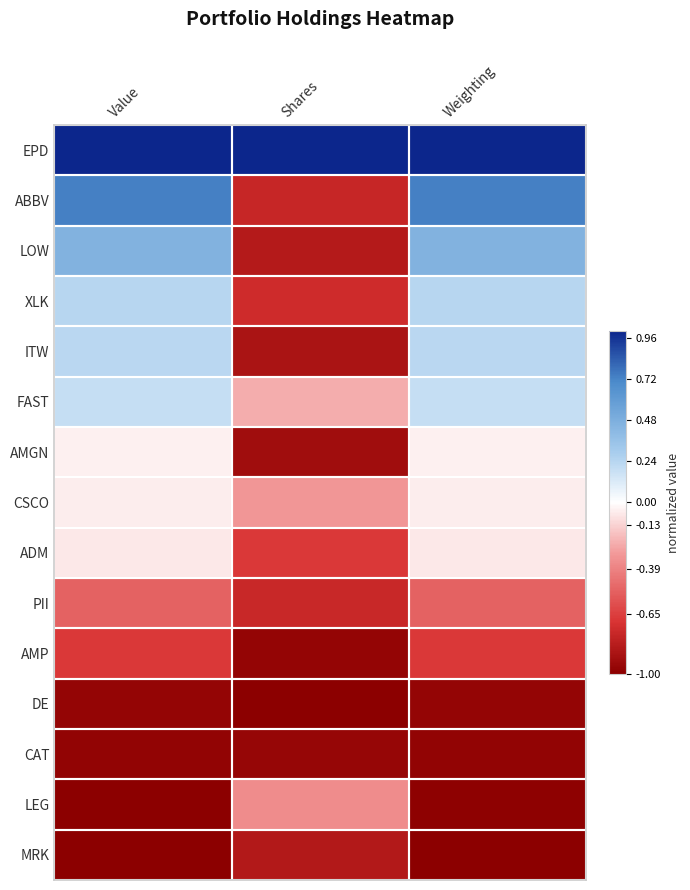

Reading right to left, extract all data points from this chart.

EPD: Weighting=1.0	Shares=1.0	Value=1.0
ABBV: Weighting=0.7	Shares=-0.8	Value=0.7
LOW: Weighting=0.5	Shares=-0.8	Value=0.5
XLK: Weighting=0.2	Shares=-0.7	Value=0.2
ITW: Weighting=0.2	Shares=-0.9	Value=0.2
FAST: Weighting=0.2	Shares=-0.2	Value=0.2
AMGN: Weighting=-0.0	Shares=-0.9	Value=-0.0
CSCO: Weighting=-0.1	Shares=-0.3	Value=-0.1
ADM: Weighting=-0.1	Shares=-0.7	Value=-0.1
PII: Weighting=-0.5	Shares=-0.8	Value=-0.5
AMP: Weighting=-0.7	Shares=-1.0	Value=-0.7
DE: Weighting=-1.0	Shares=-1.0	Value=-1.0
CAT: Weighting=-1.0	Shares=-1.0	Value=-1.0
LEG: Weighting=-1.0	Shares=-0.3	Value=-1.0
MRK: Weighting=-1.0	Shares=-0.8	Value=-1.0